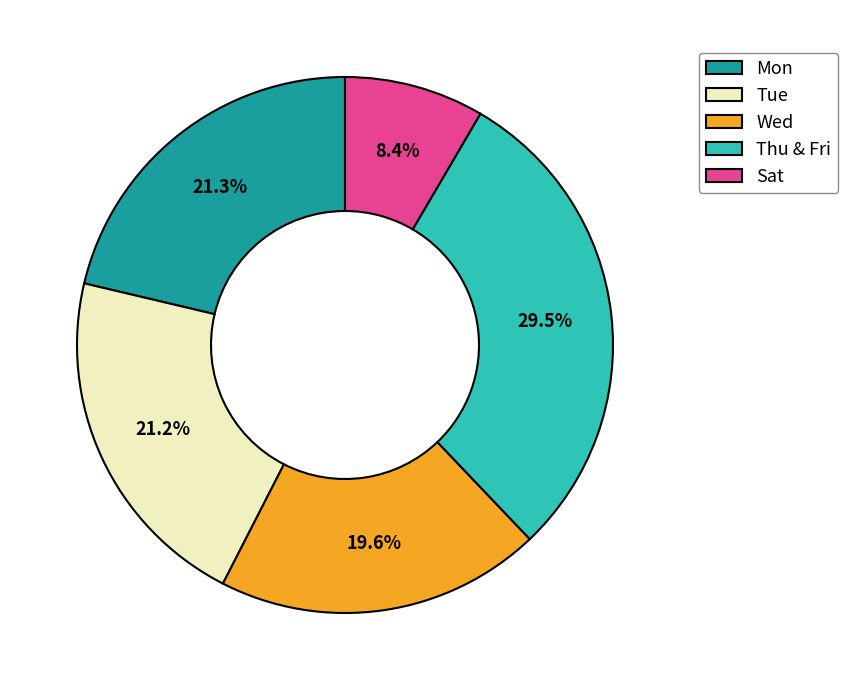

What is the ratio of the value at Tue to the value at Thu & Fri?

0.7